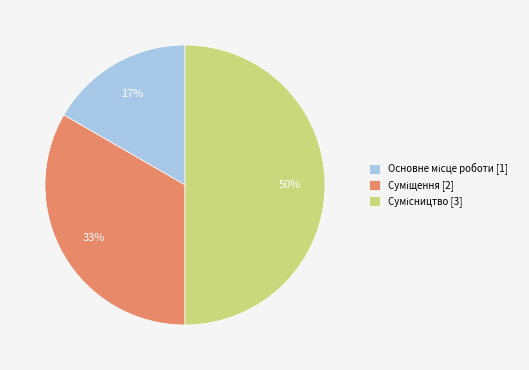

To the nearest percent, what is the difference between the largest and smallest slice percentages?

33%